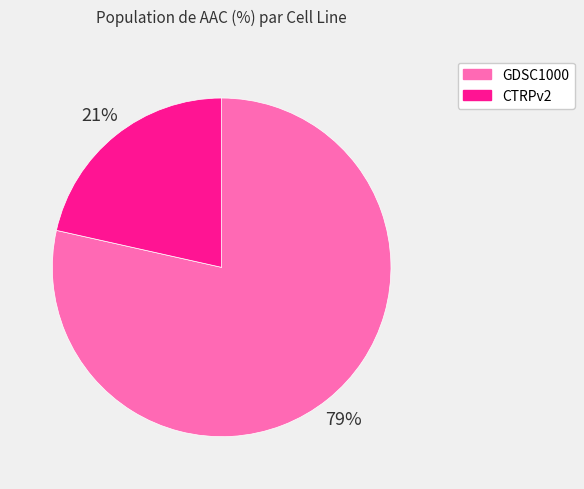

To the nearest percent, what is the average slice percentage?

50%